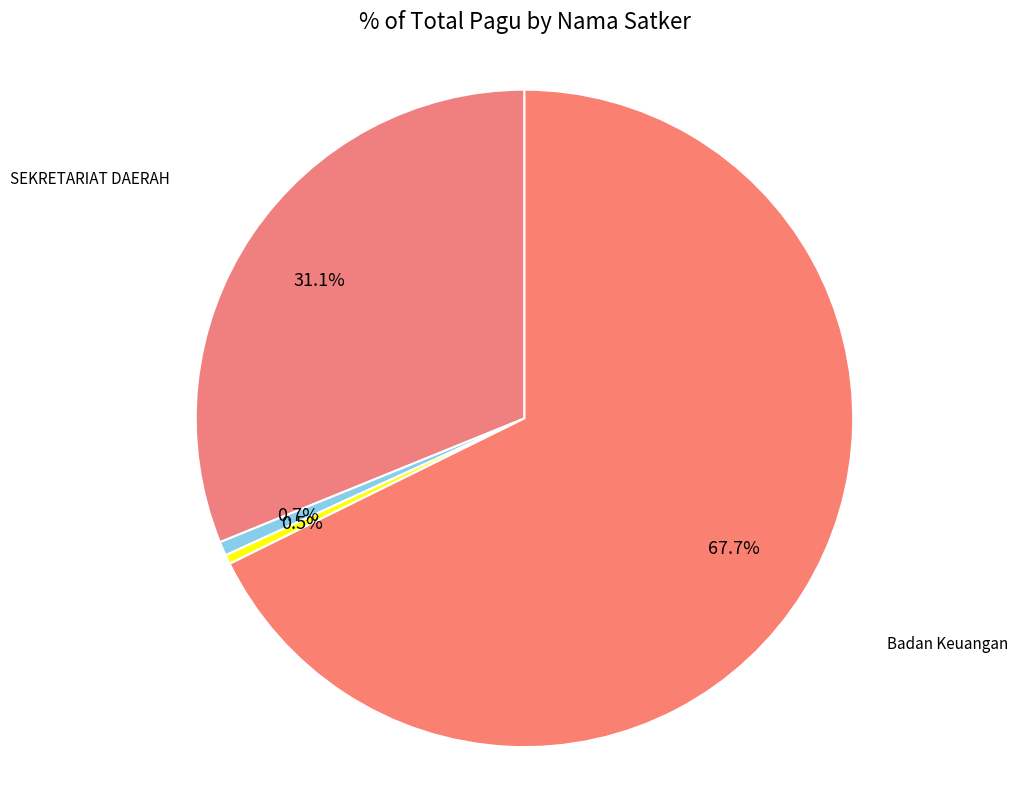

Which slice is the smallest?

Dinas Tenaga Kerja dan Transmigrasi